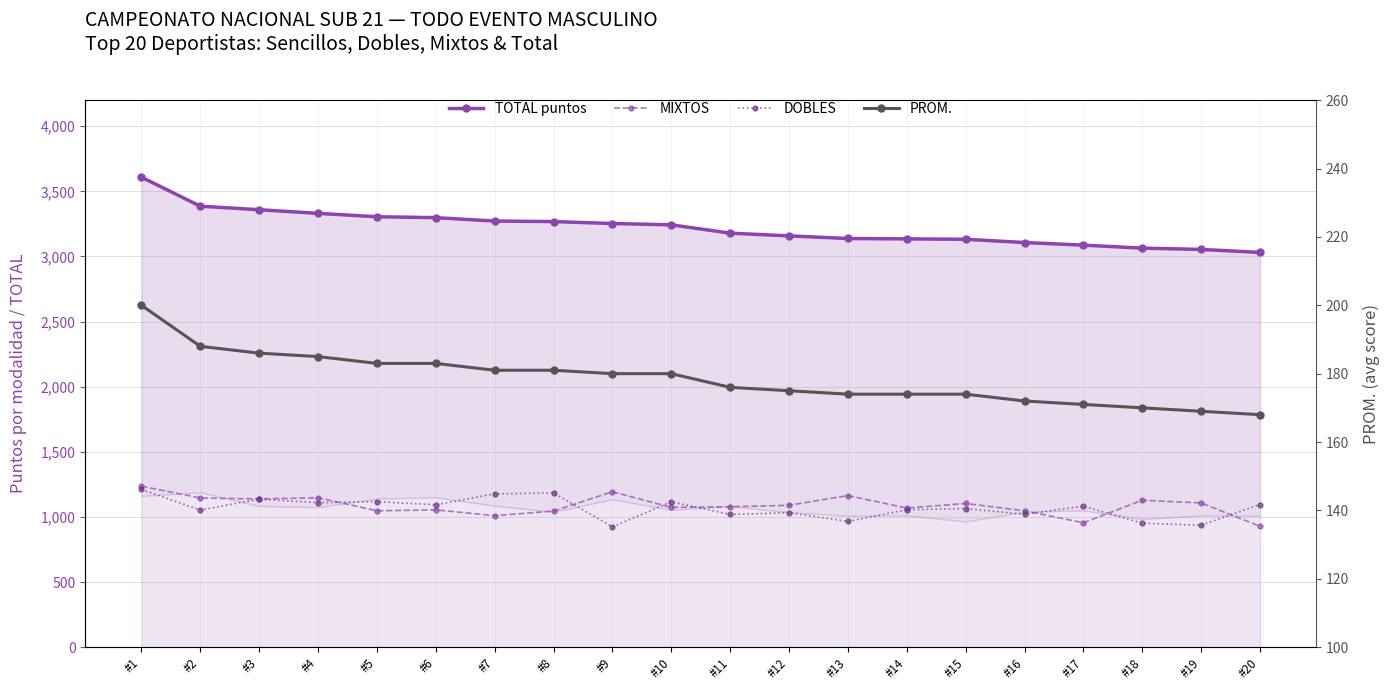

What is the maximum value shown in the chart?

3609